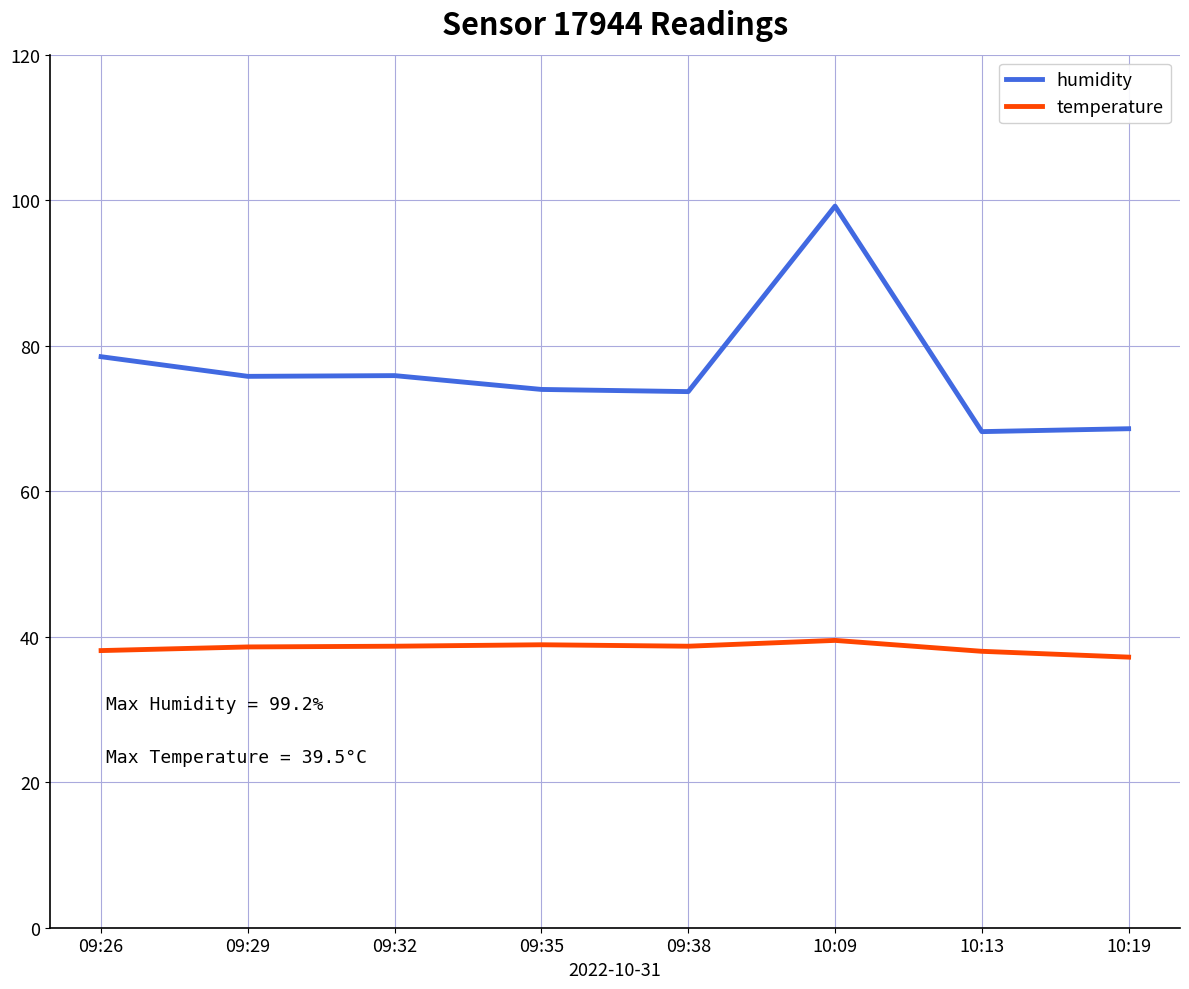

How many values in the humidity series exceed 75?

4